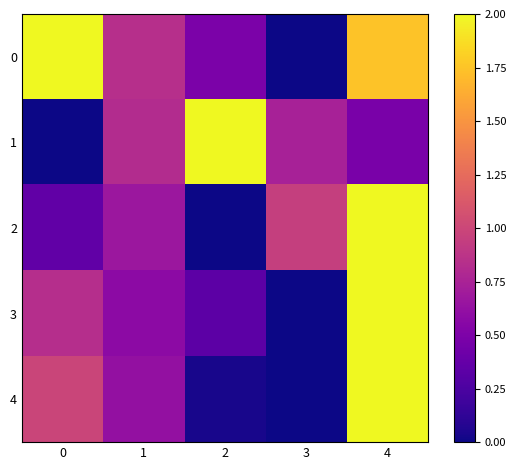

At which category is the sum across all series the highest?

4